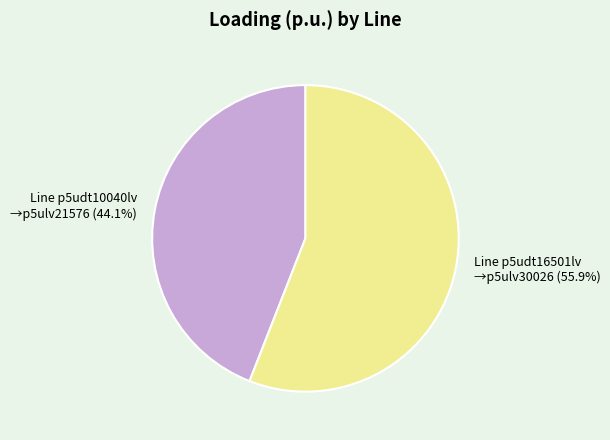

How many slices are in this pie chart?

2